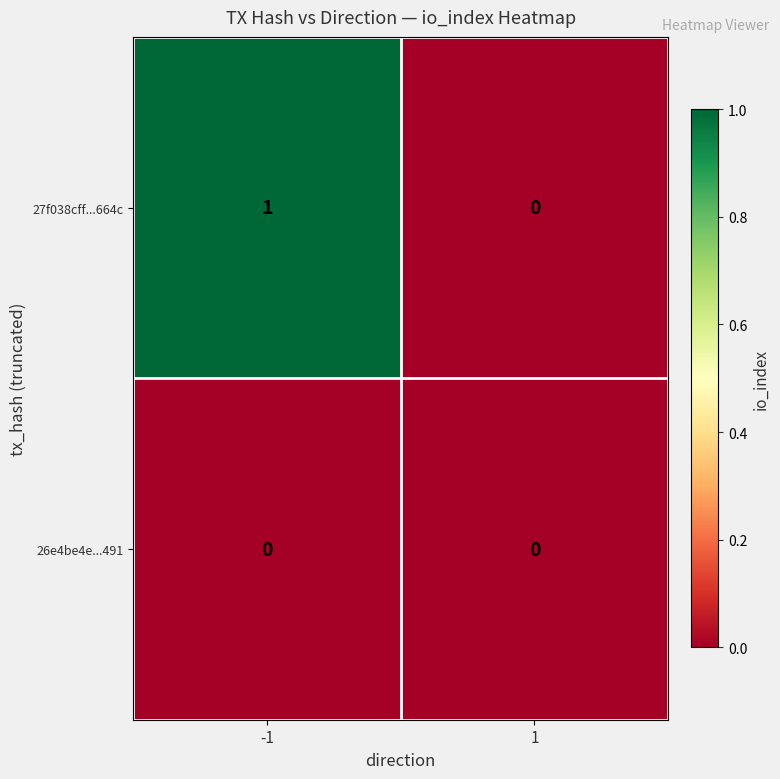

What is the maximum value shown in the chart?

1